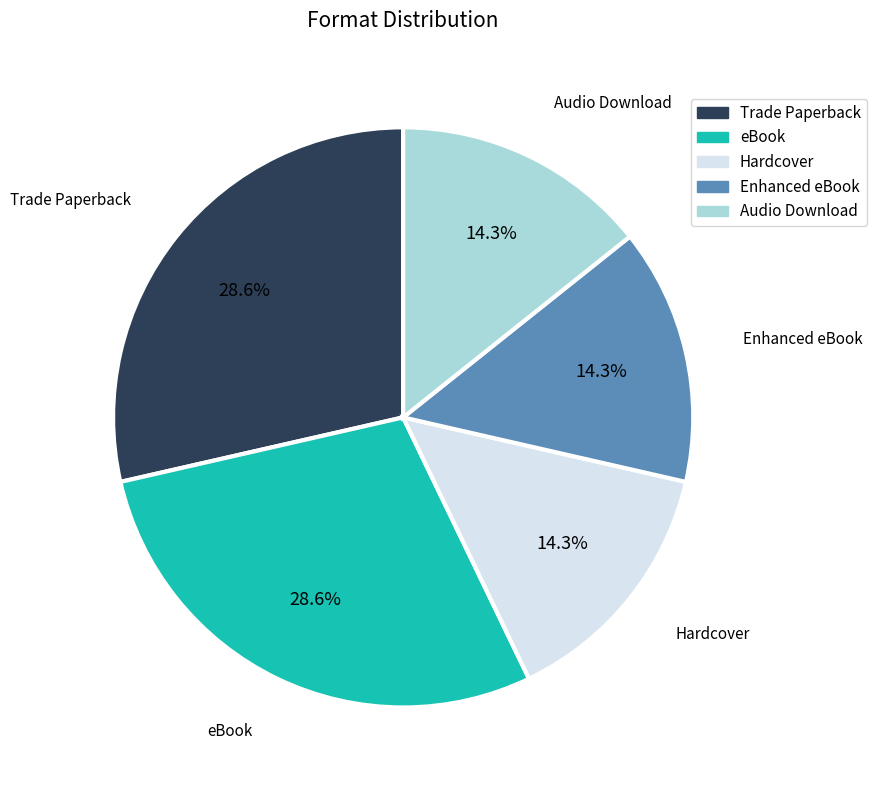

Count the number of slices in the pie.

5